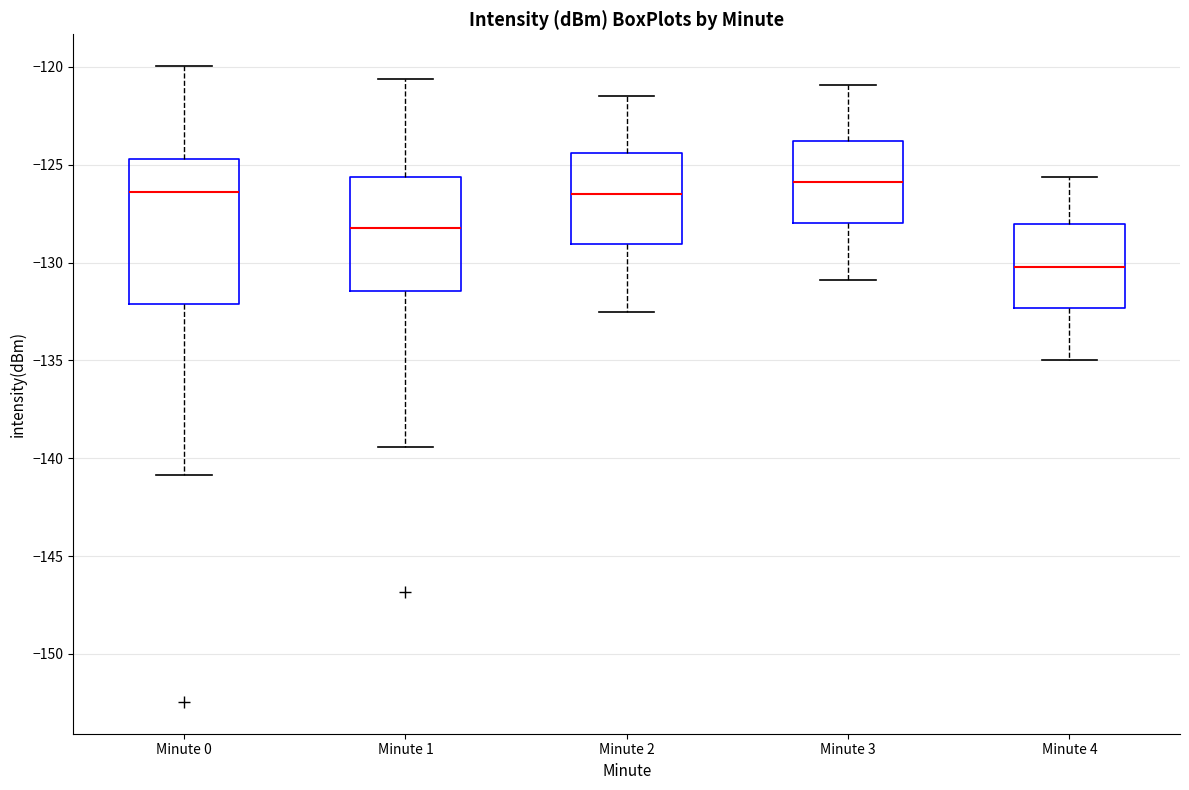

Reading left to right, transcribe this box plot: for each box, give where its median line is, the range the box spans, and where its two whiskers end, as read against the y-axis. The values are not printed on the chart, so give them approximately, as read against the axis.

Minute 0: median -126.5, box -132.0 to -124.5, whiskers -141.0 to -120.0
Minute 1: median -128.0, box -131.5 to -125.5, whiskers -139.5 to -120.5
Minute 2: median -126.5, box -129.0 to -124.5, whiskers -132.5 to -121.5
Minute 3: median -126.0, box -128.0 to -124.0, whiskers -131.0 to -121.0
Minute 4: median -130.0, box -132.5 to -128.0, whiskers -135.0 to -125.5